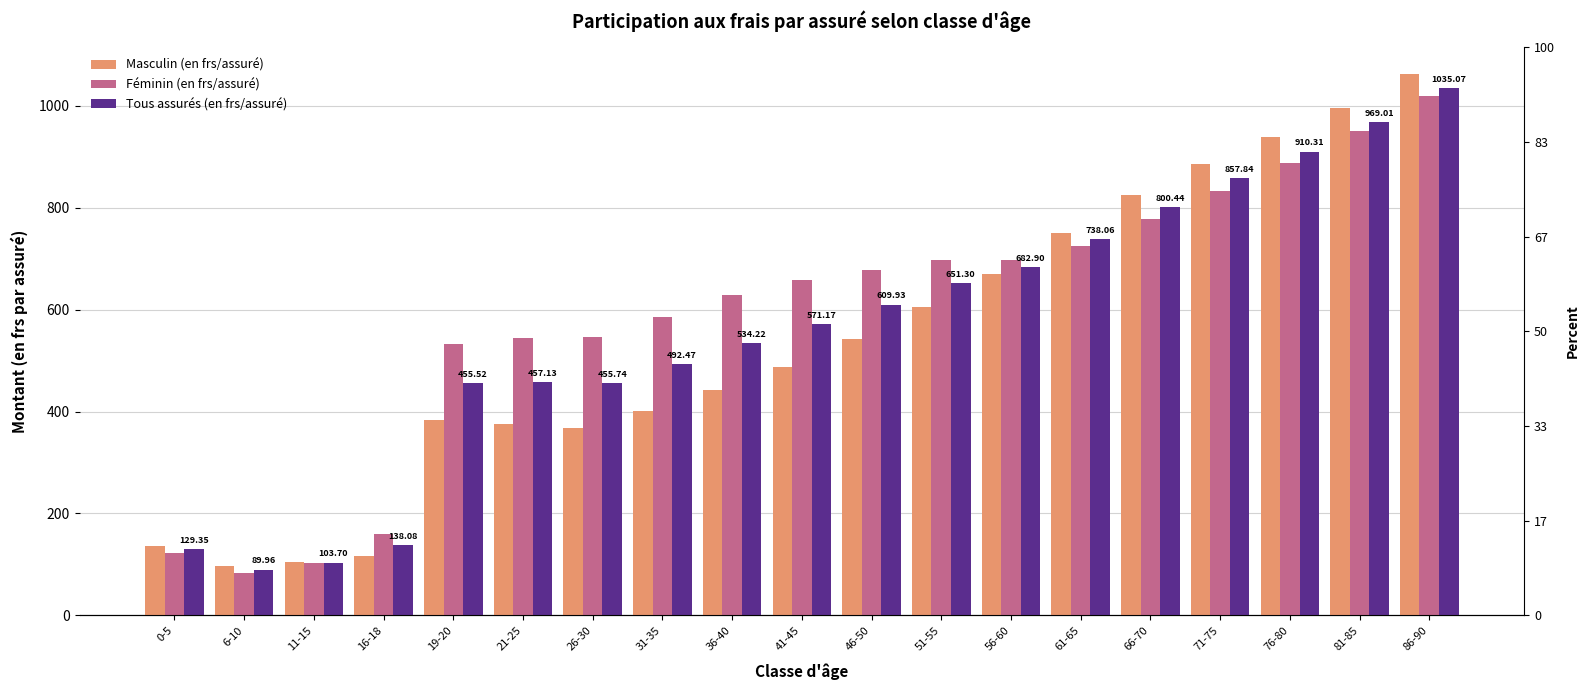

What is the approximate value of Tous assurés (en frs/assuré) at 51-55?

651.3